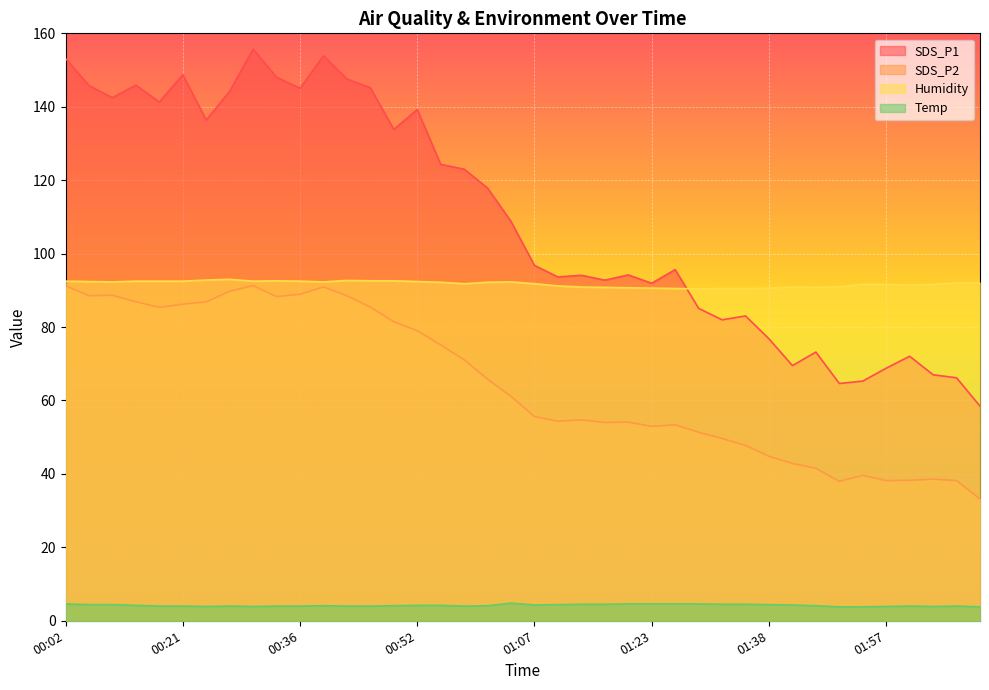

In SDS_P1, how many points are higher than both neighbors (excluding endpoints)?

11